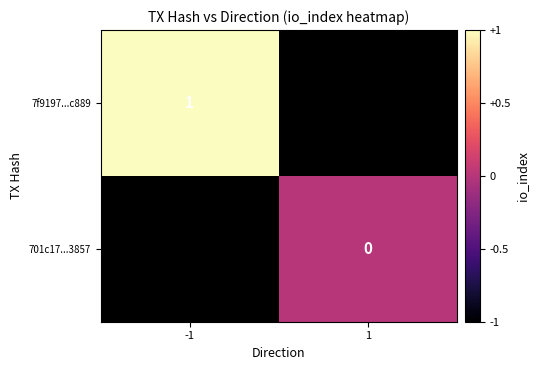

Which has a higher value, -1 or 1?

1